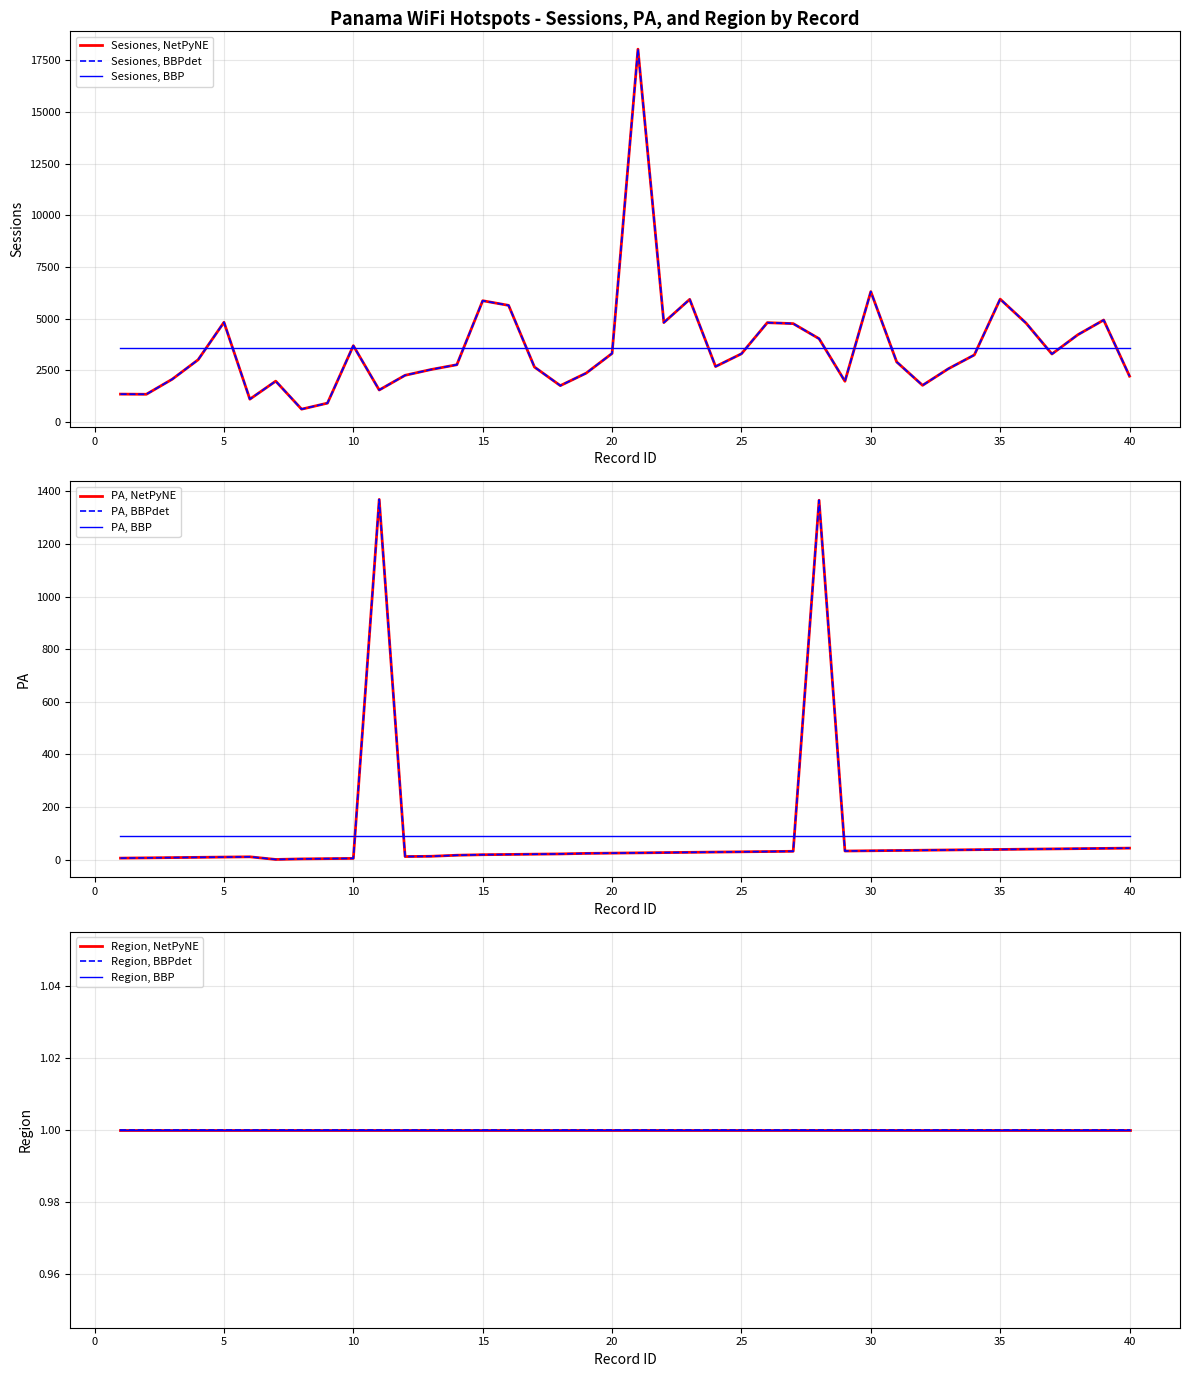

How many values in the Sesiones series exceed 3017?

19